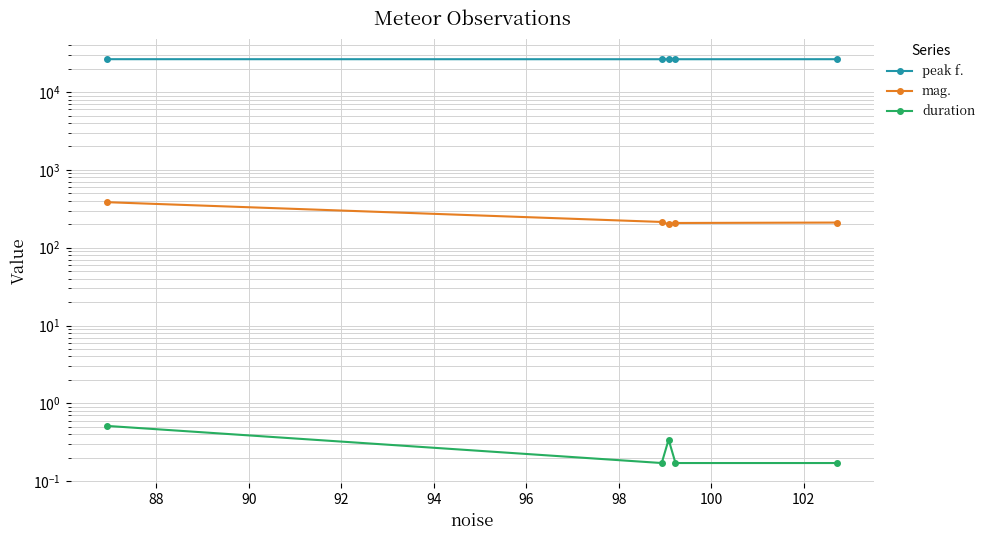

What are all the series names shown in the legend?

peak f., mag., duration